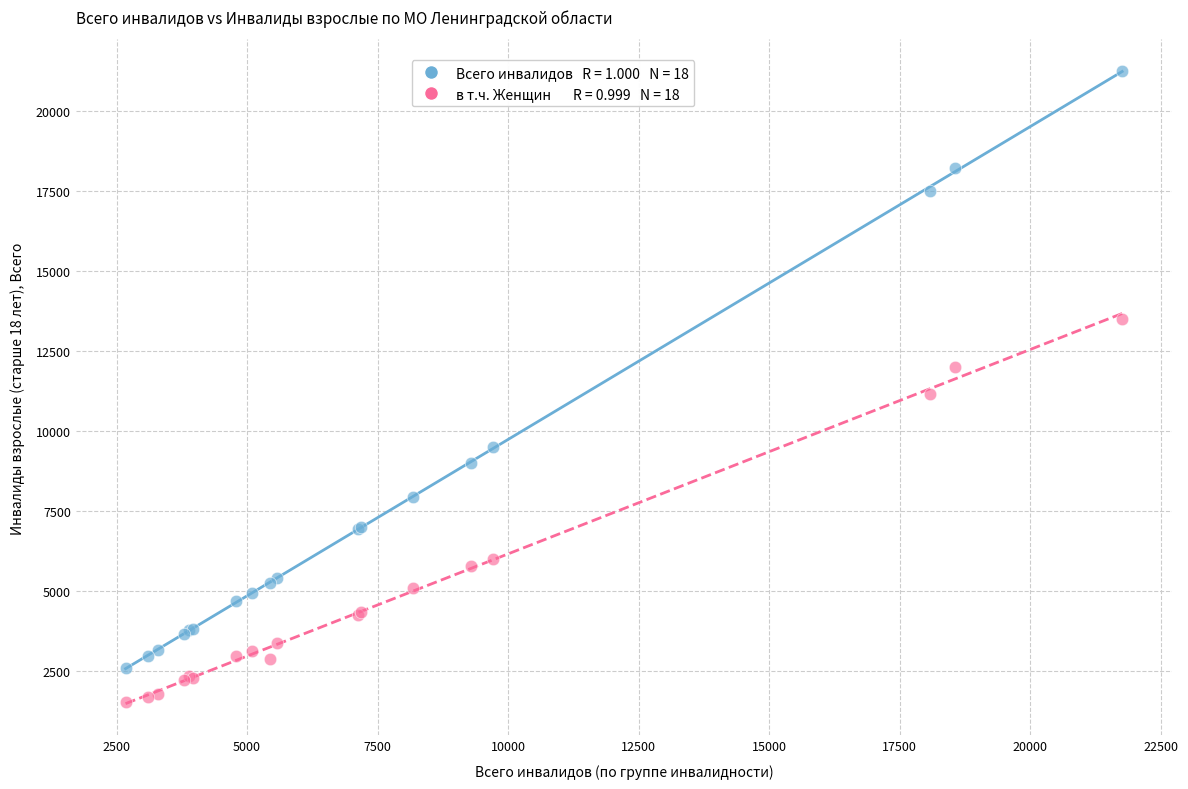

Across all series, what Y value is closest to 11396?

11154